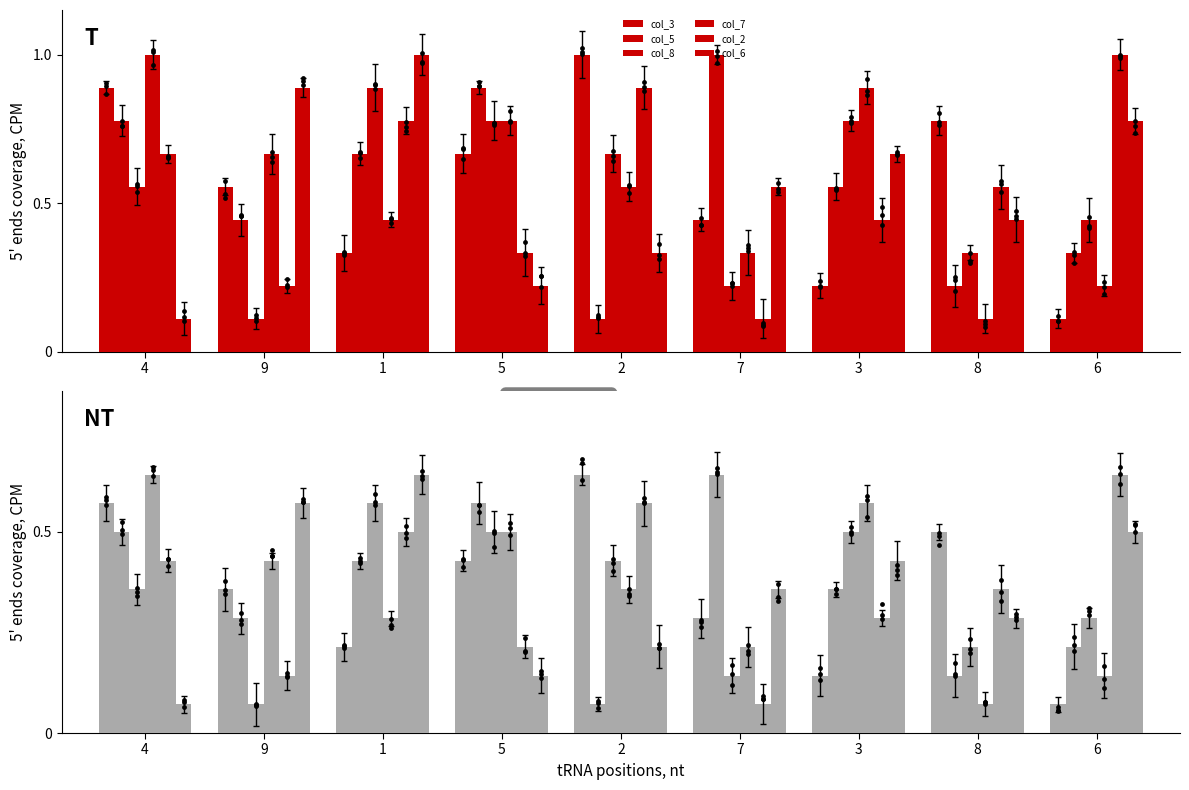

At which category is the sum across all series the highest?

1